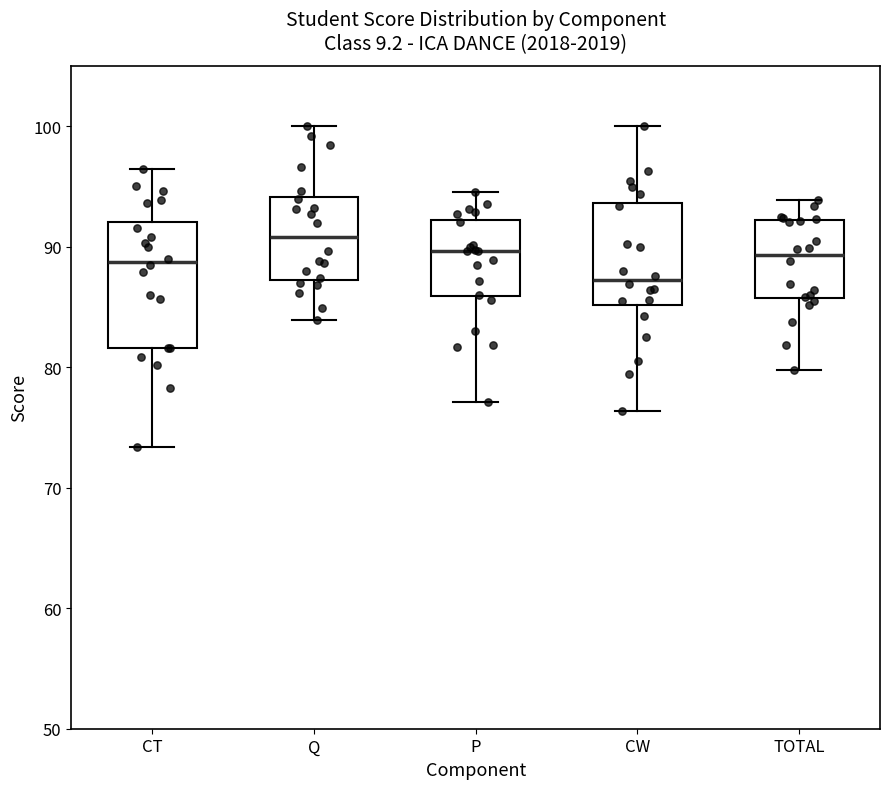

Reading left to right, transcribe this box plot: for each box, give where its median line is, the range the box spans, and where its two whiskers end, as read against the y-axis. The values are not printed on the chart, so give them approximately, as read against the axis.

CT: median 89, box 82 to 92, whiskers 73 to 96
Q: median 91, box 87 to 94, whiskers 84 to 100
P: median 90, box 86 to 92, whiskers 77 to 95
CW: median 87, box 85 to 94, whiskers 76 to 100
TOTAL: median 89, box 86 to 92, whiskers 80 to 94